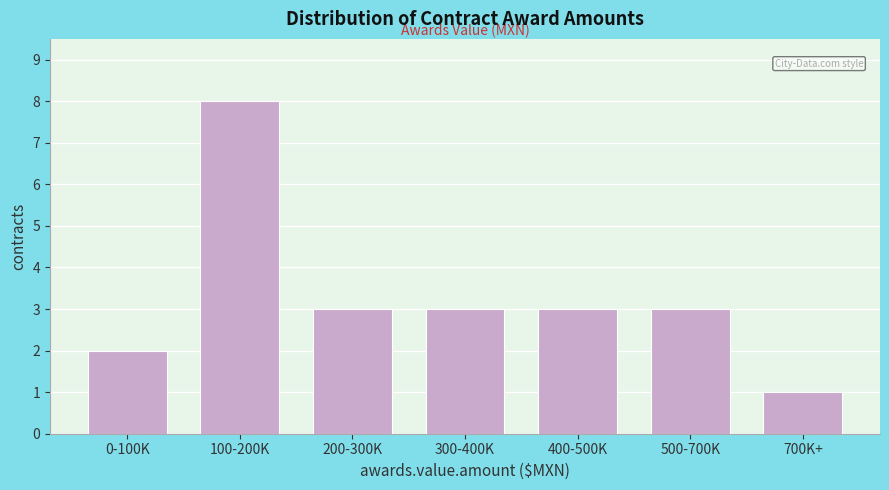

Reading right to left, transcribe all the data shown in this chart.

700K+=1	500-700K=3	400-500K=3	300-400K=3	200-300K=3	100-200K=8	0-100K=2